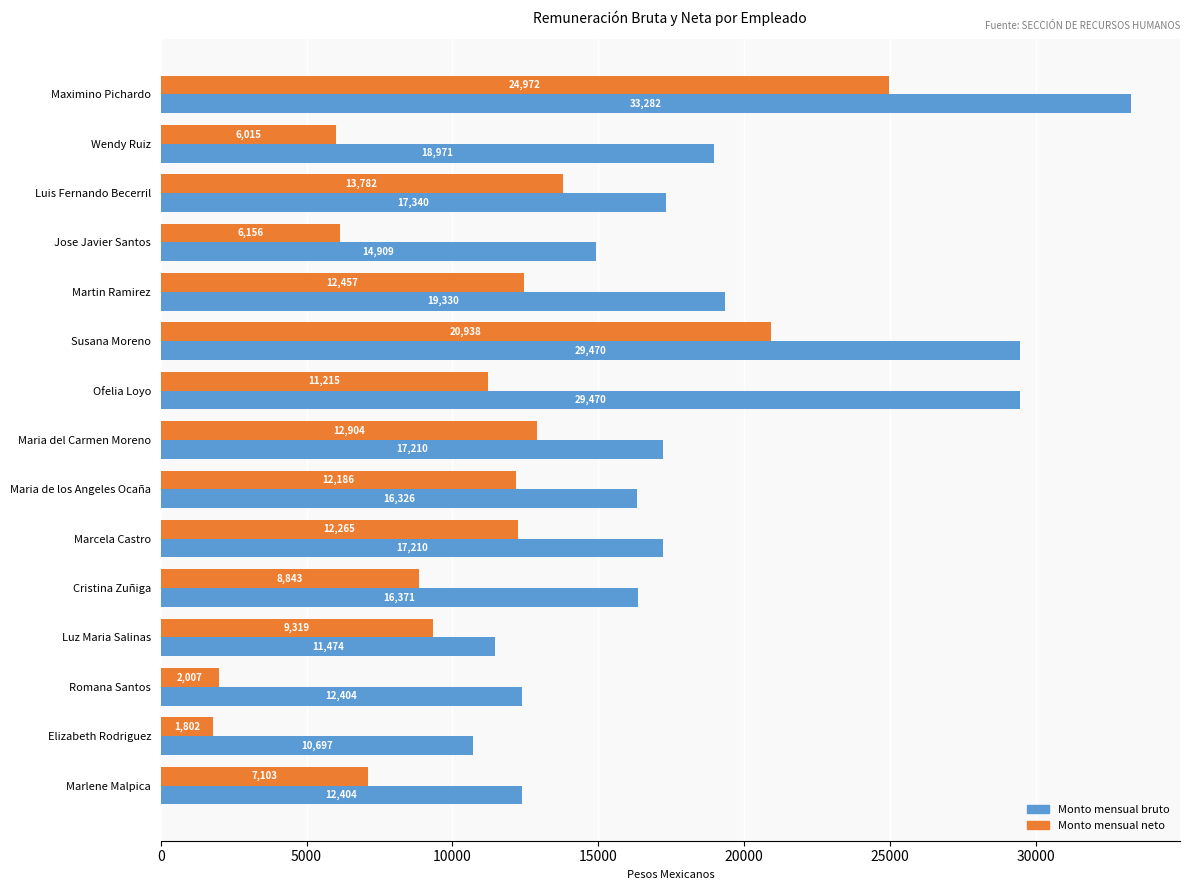

Rank the series by their average value, from highest to lowest.

Monto mensual bruto, Monto mensual neto